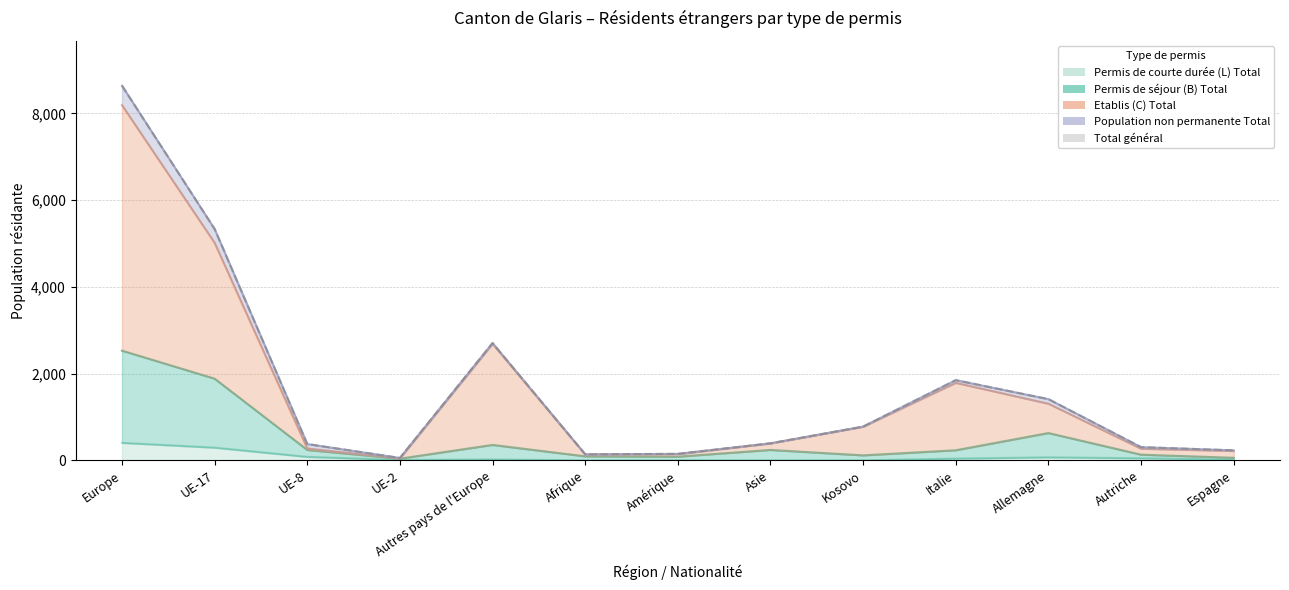

At how many categories does at least one series exceed 2199?

3